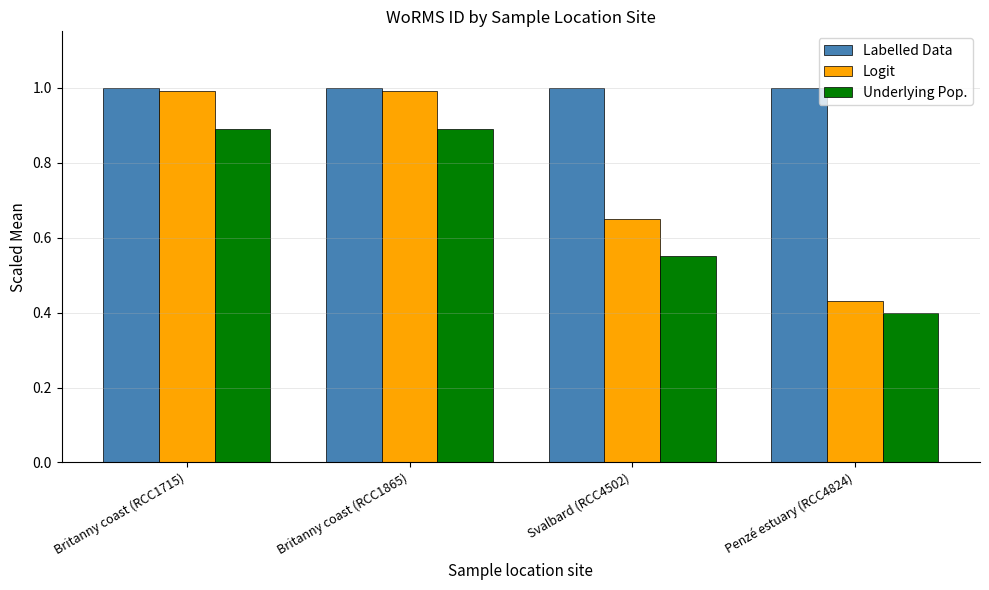

Is it true that Underlying Pop. equals 1.4 at Britanny coast (RCC1715)?

False